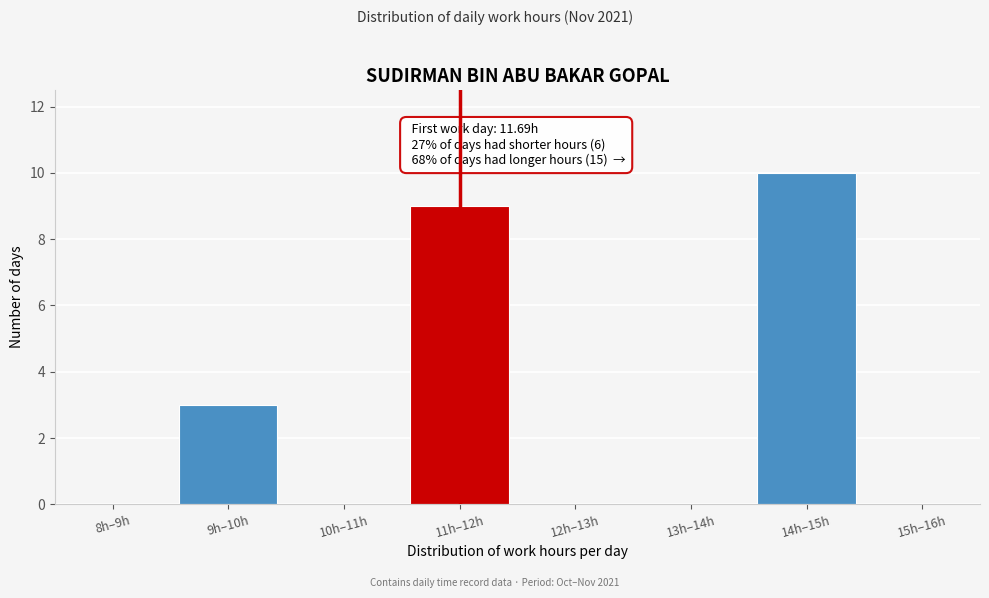

Reading left to right, transcribe all the data shown in this chart.

8h–9h=0	9h–10h=3	10h–11h=0	11h–12h=9	12h–13h=0	13h–14h=0	14h–15h=10	15h–16h=0